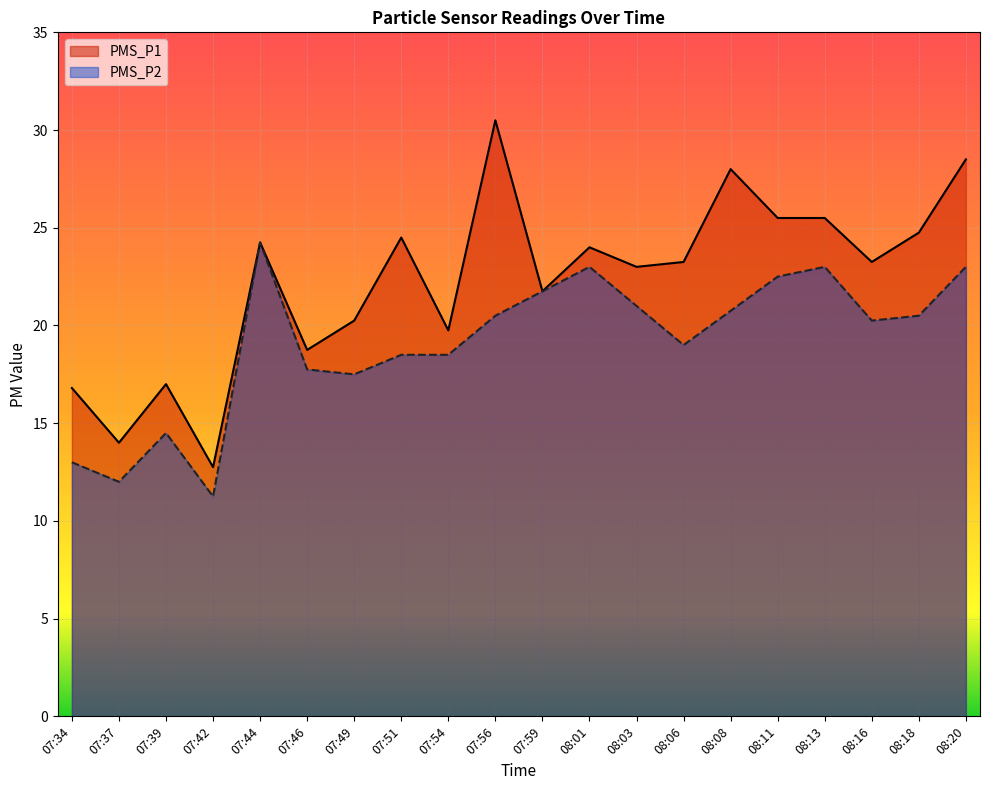

What is the difference between the second highest and minimum values in the PMS_P1 series?

15.8